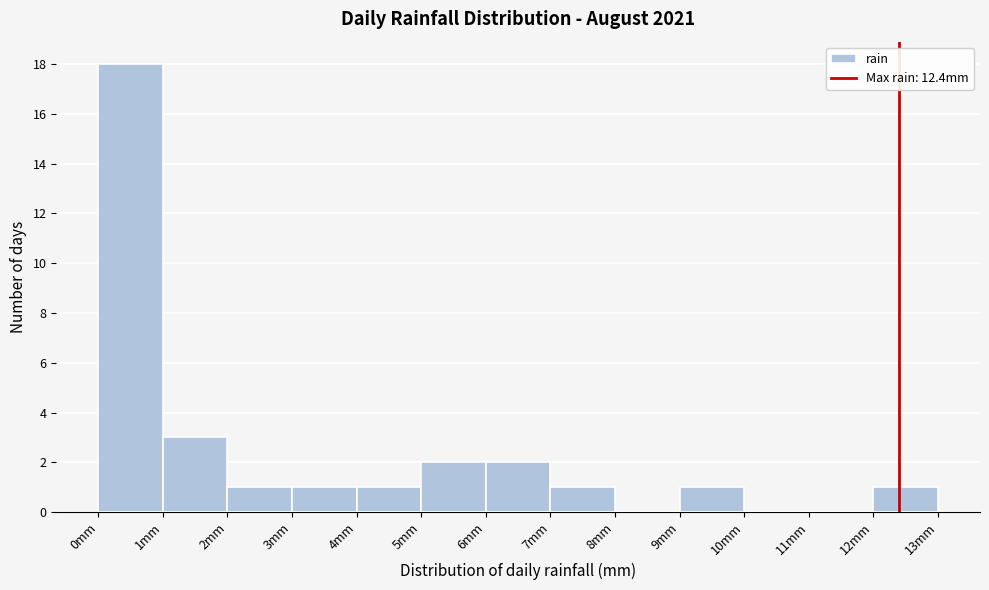

Reading left to right, transcribe this chart: for each bar, give the range it covers on the x-axis and its height. The values are not printed on the chart, so give them approximately, as read against the axis.

0 to 1: 18
1 to 2: 3
2 to 3: 1
3 to 4: 1
4 to 5: 1
5 to 6: 2
6 to 7: 2
7 to 8: 1
8 to 9: 0
9 to 10: 1
10 to 11: 0
11 to 12: 0
12 to 13: 1